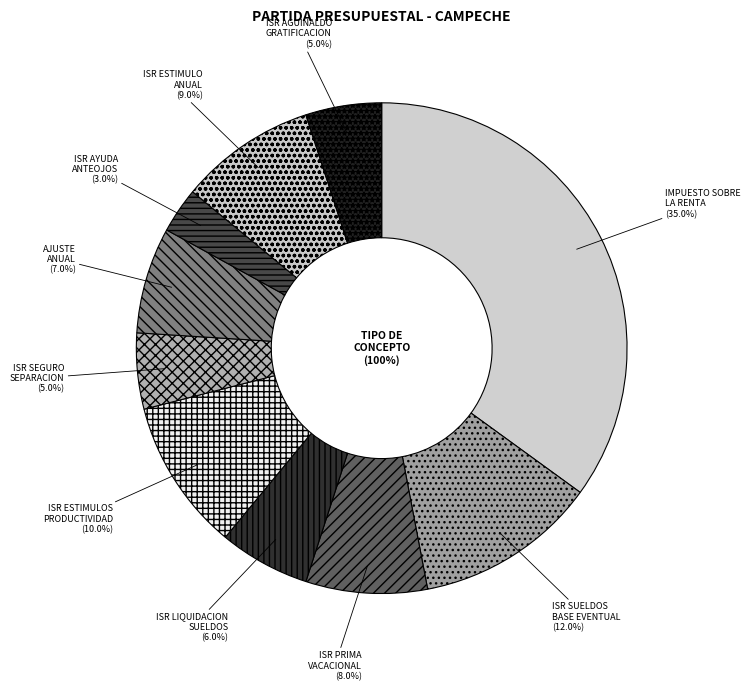

How many slices are in this pie chart?

10